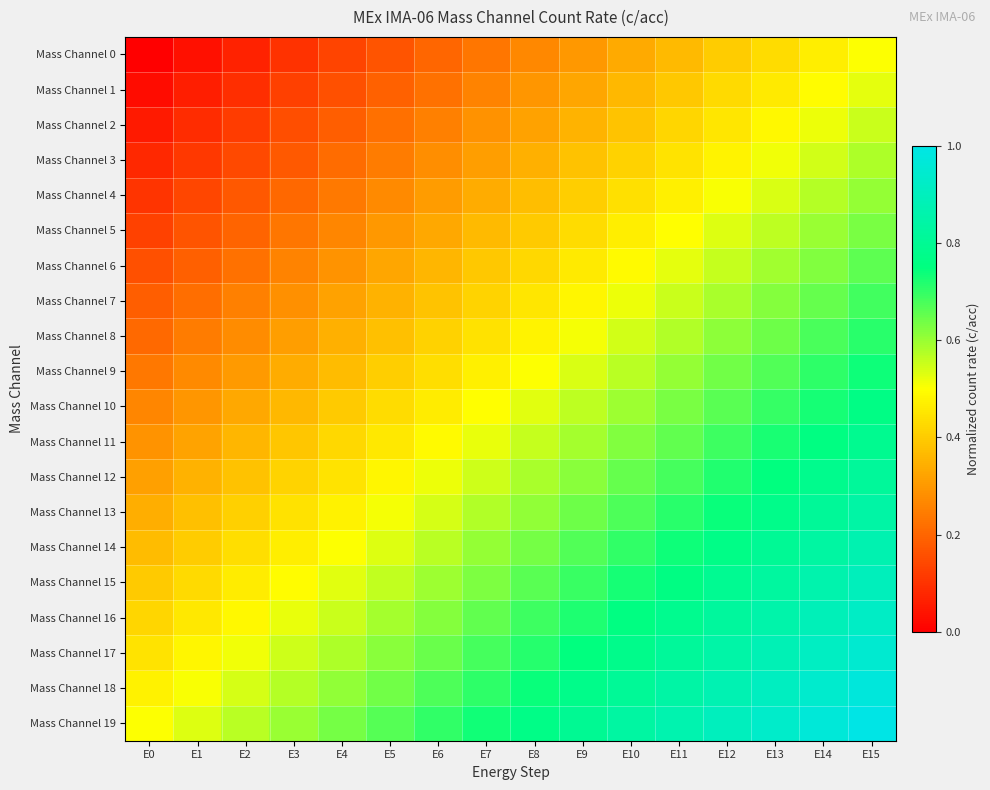

Count the number of data series in this chart.

20